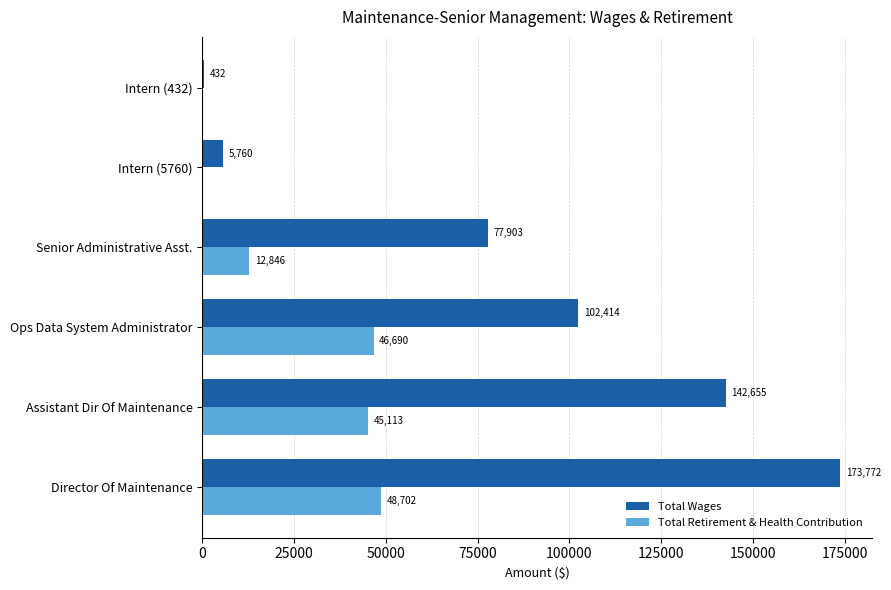

Which series changed the most between Assistant Dir Of Maintenance and Intern (5760)?

Total Wages